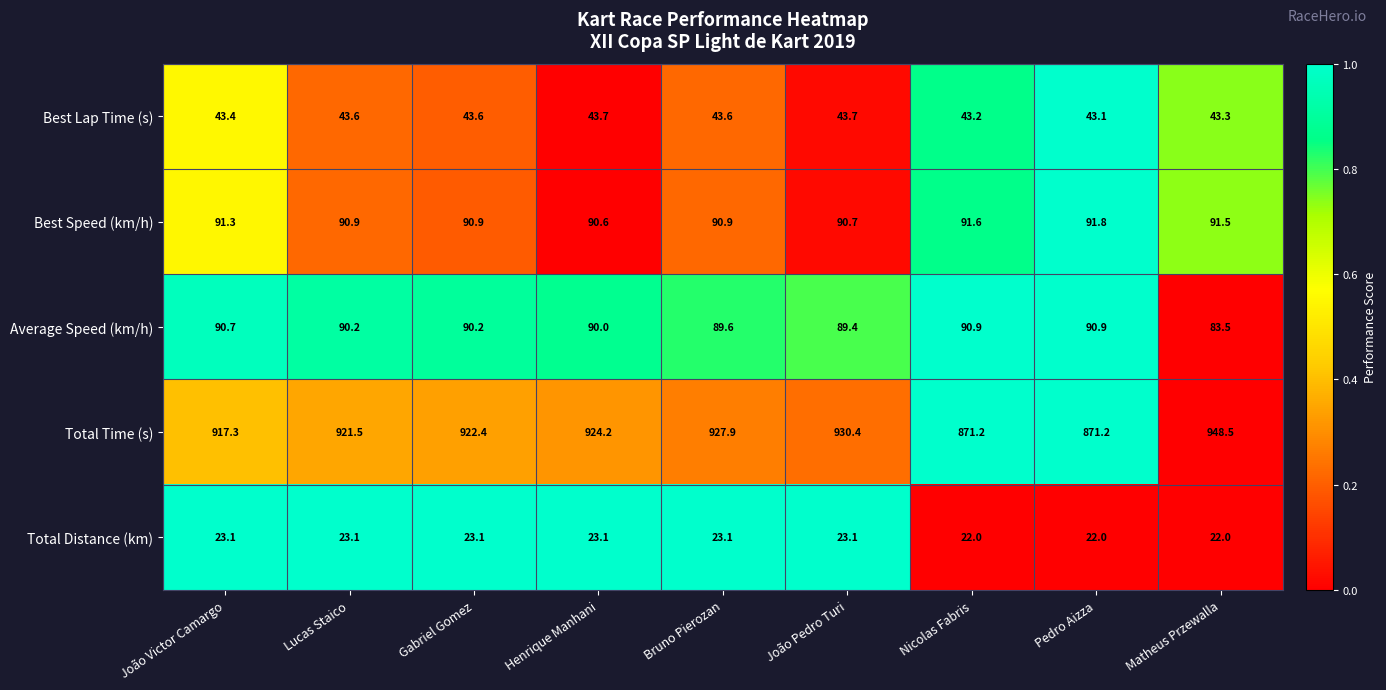

At which label is Average Speed (km/h) closest to 87?

João Pedro Turi